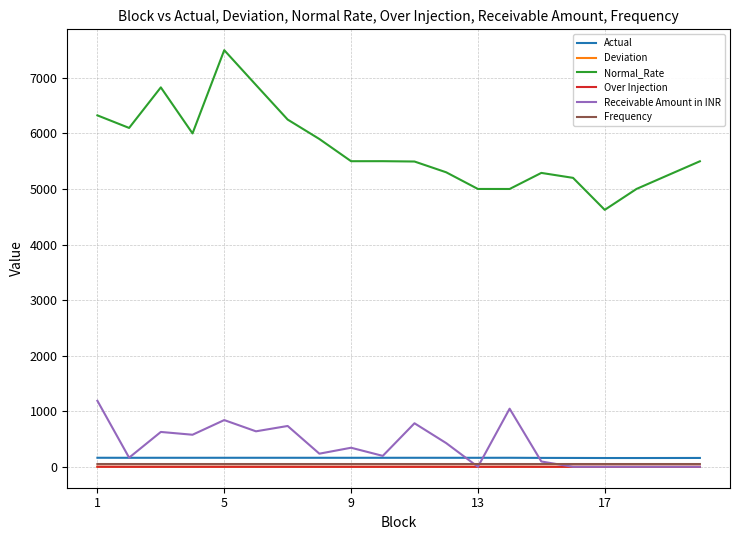

Which series has the widest spread of values?

Normal_Rate